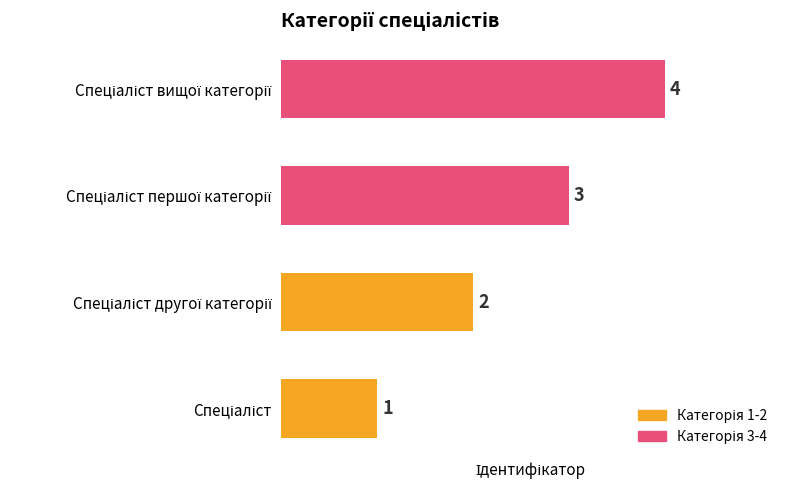

What is the difference between the maximum and minimum values?

3